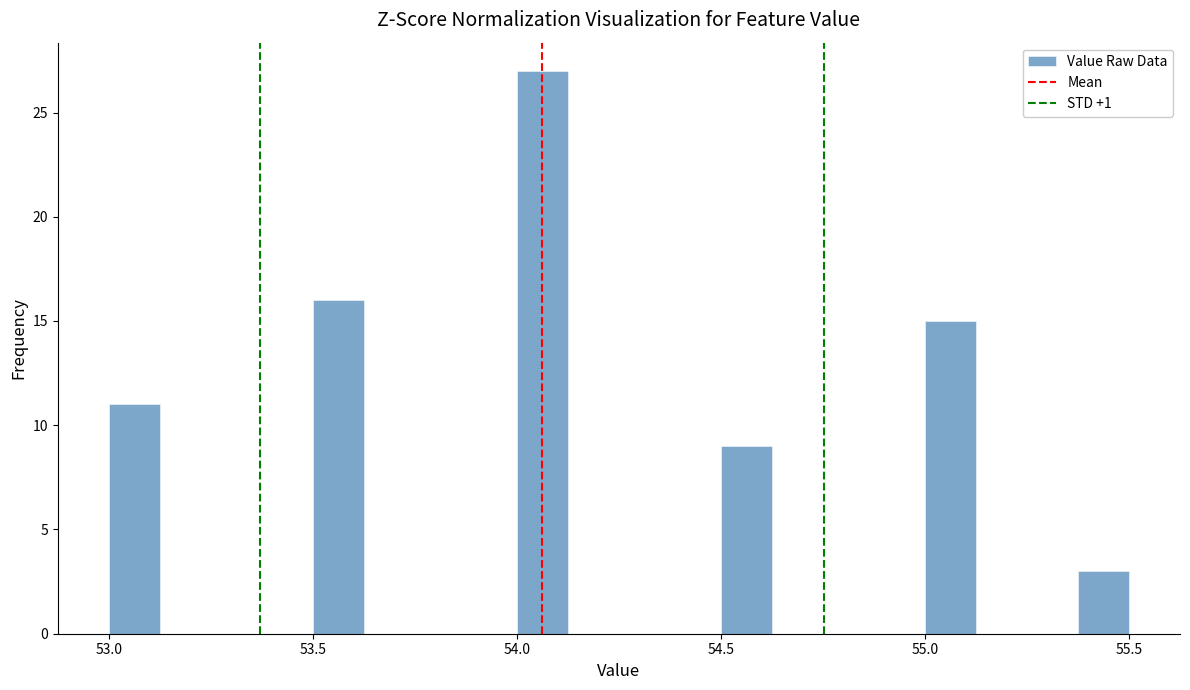

Read against the x-axis, roughly where is the centre of the tallest bar?

54.05